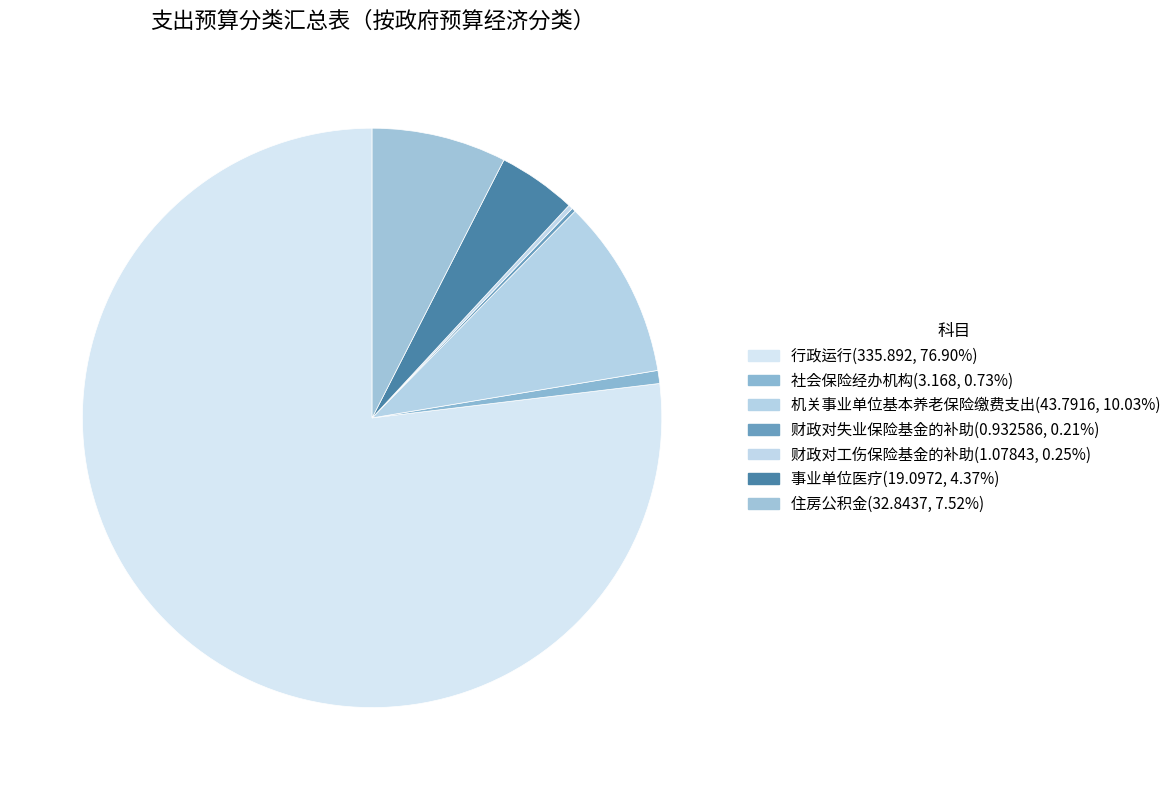

Which slice is the largest?

行政运行